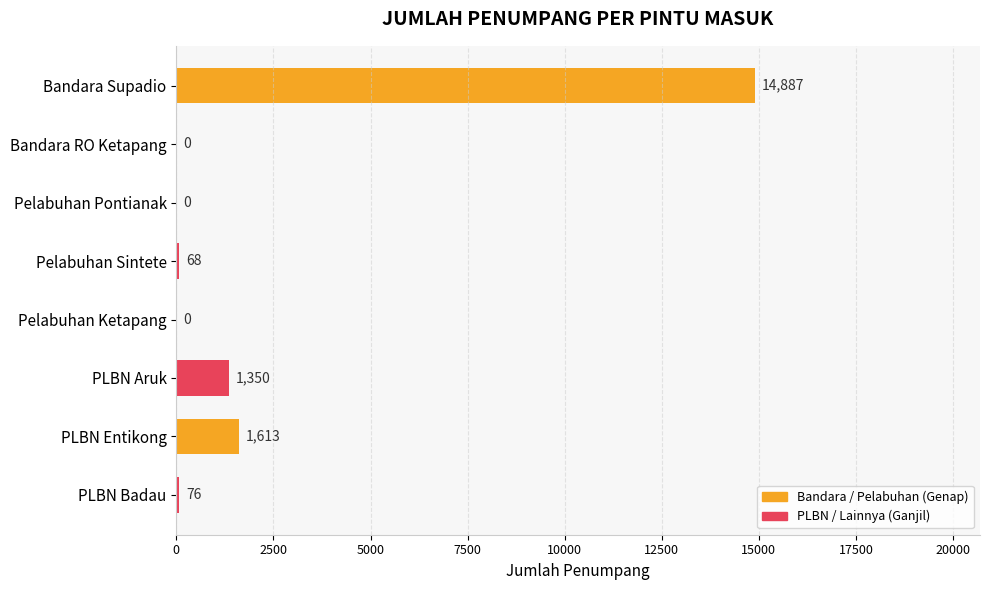

Between Bandara RO Ketapang and Pelabuhan Sintete, which is larger?

Pelabuhan Sintete